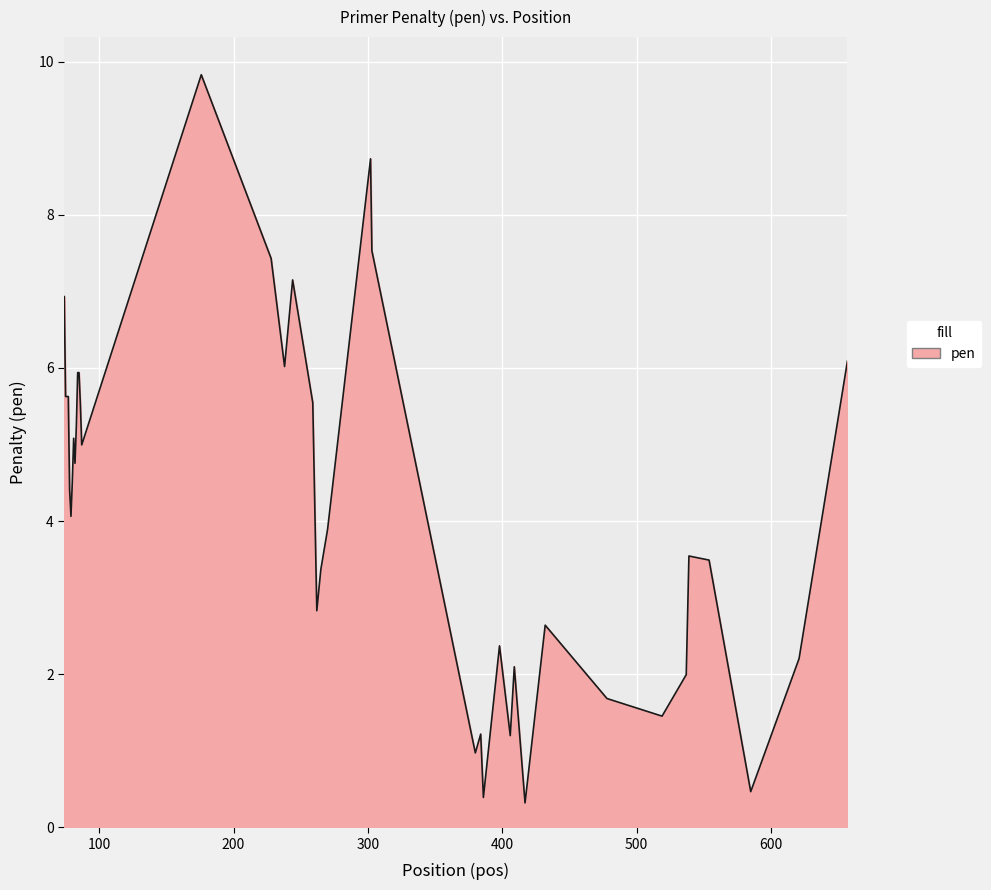

What is the smallest value displayed?

0.3